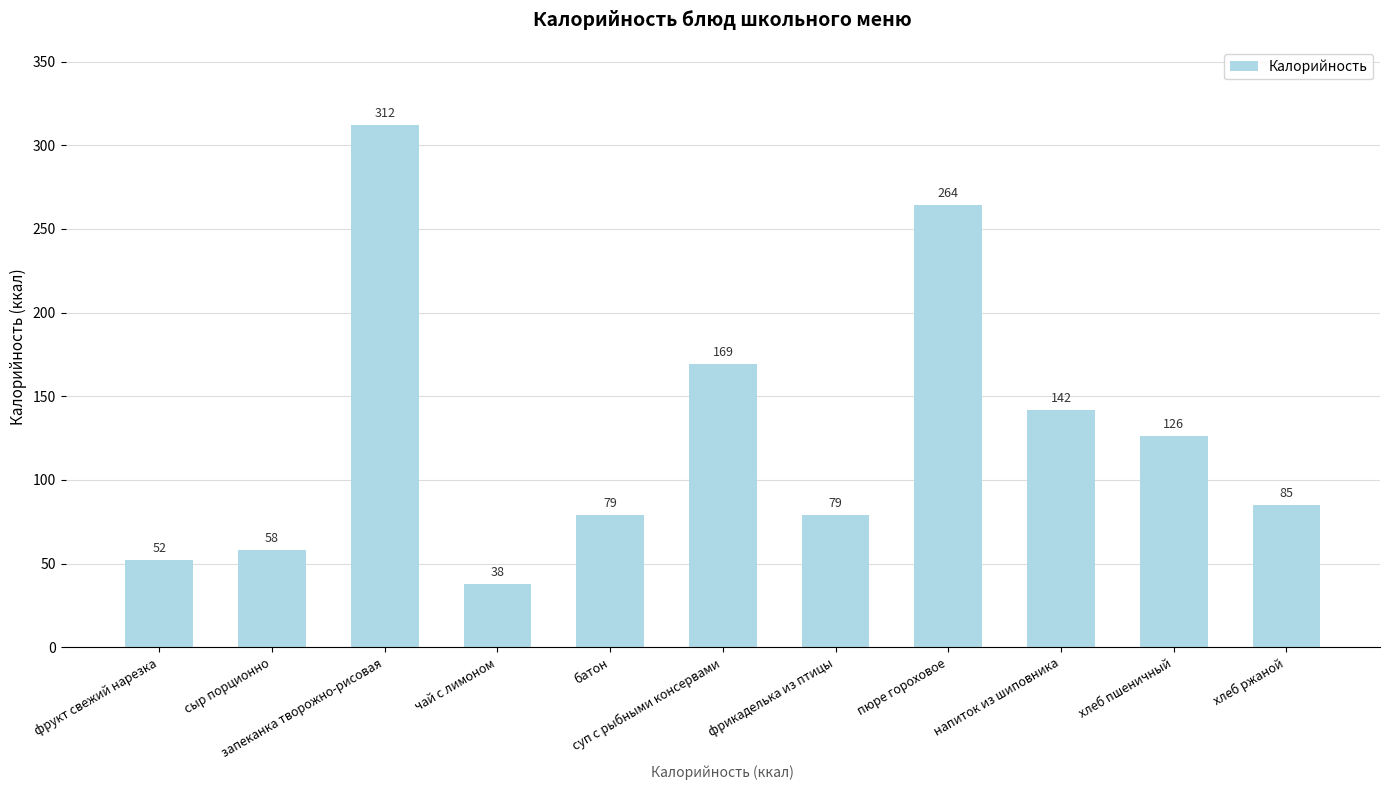

What is the maximum value shown in the chart?

312